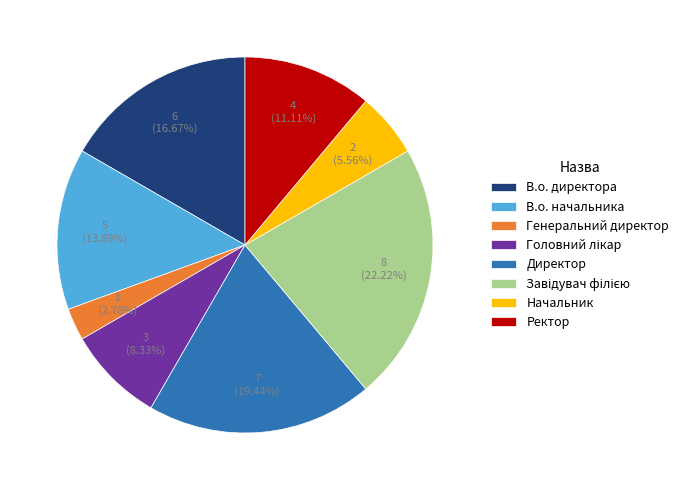

Which has a higher value, 3 or 5?

5